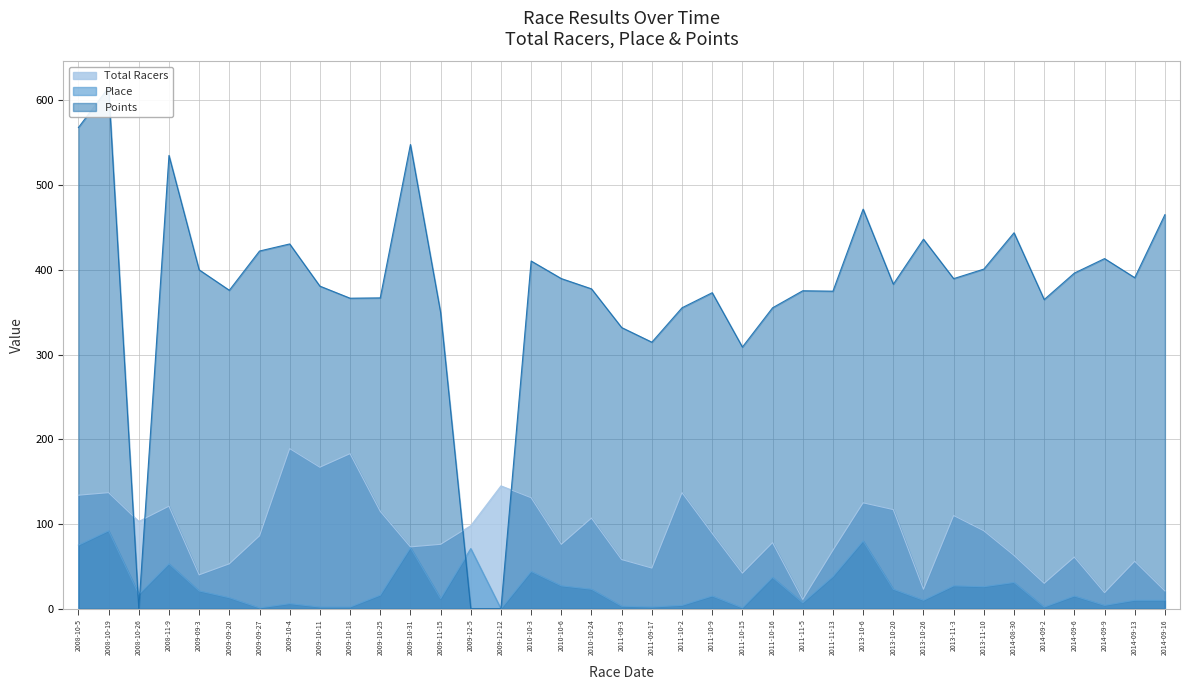

Which category has the highest value across all series?

2008-10-19